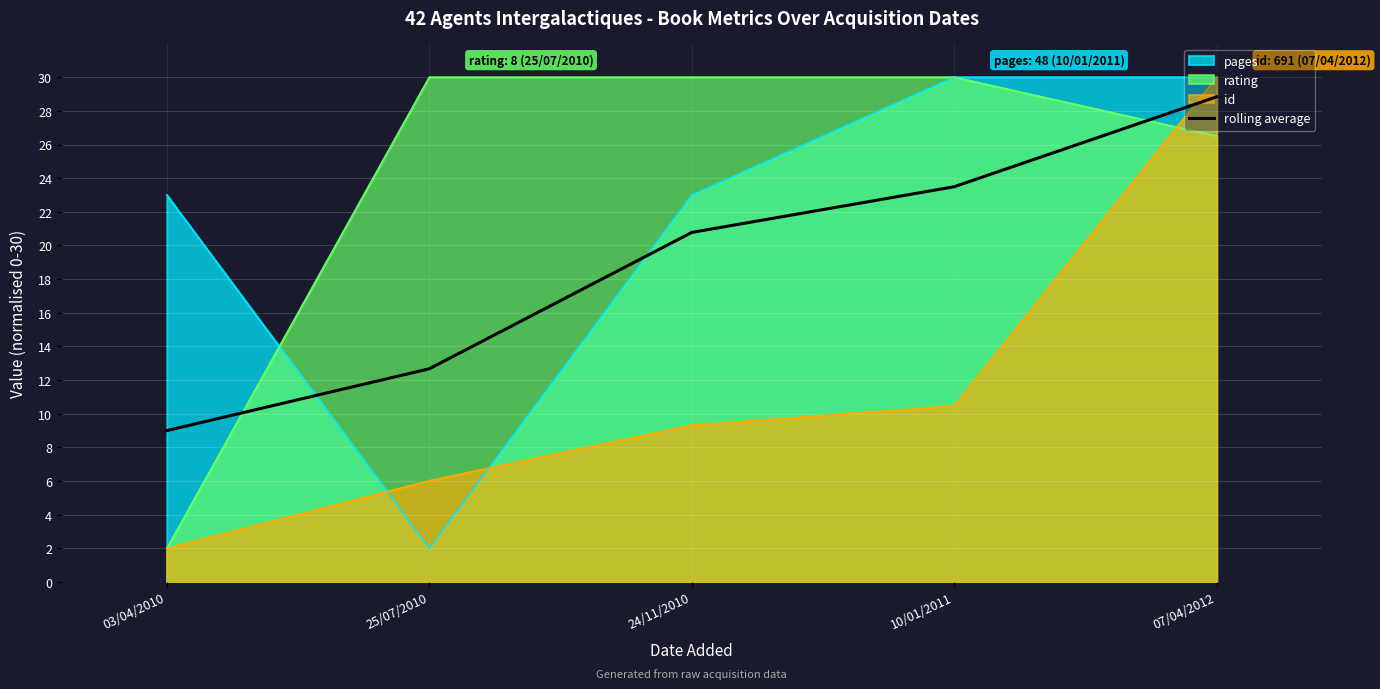

True or false: the data has more than 1 interior local peaks.

False